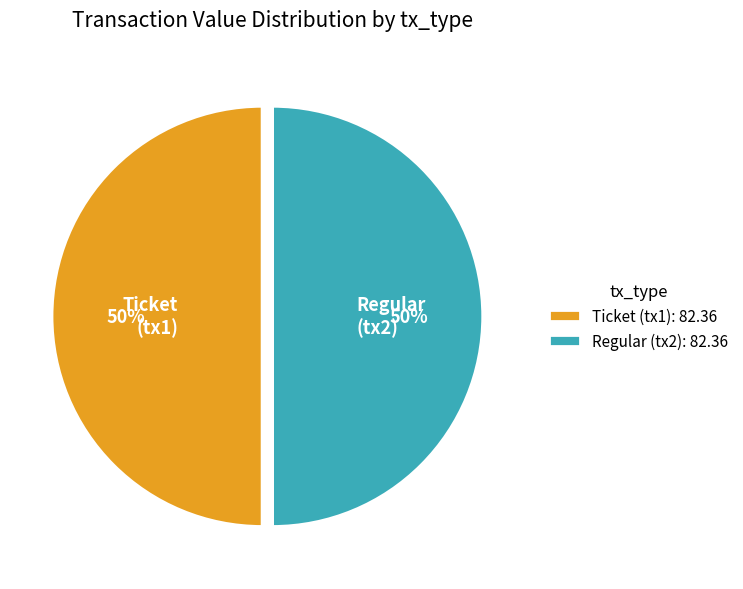

To the nearest percent, what percentage of the pie is Regular (tx2)?

50%